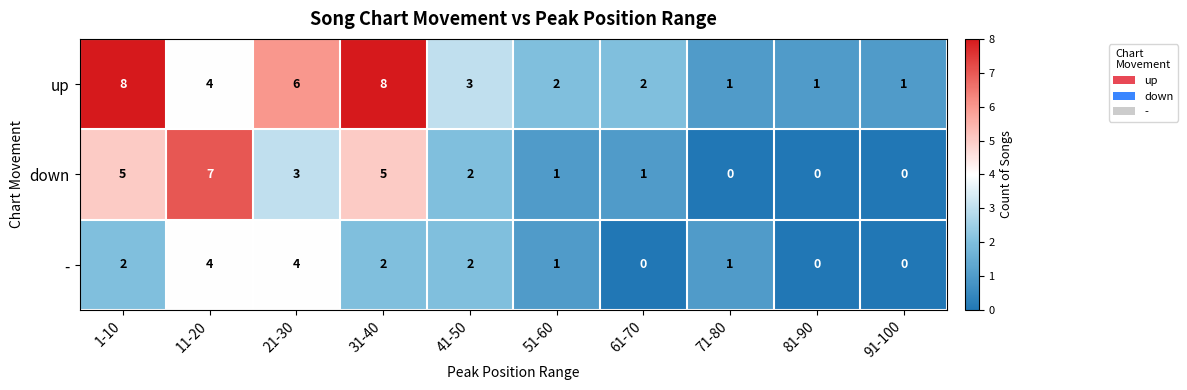

What is the difference between the second highest and minimum values in the - series?

4